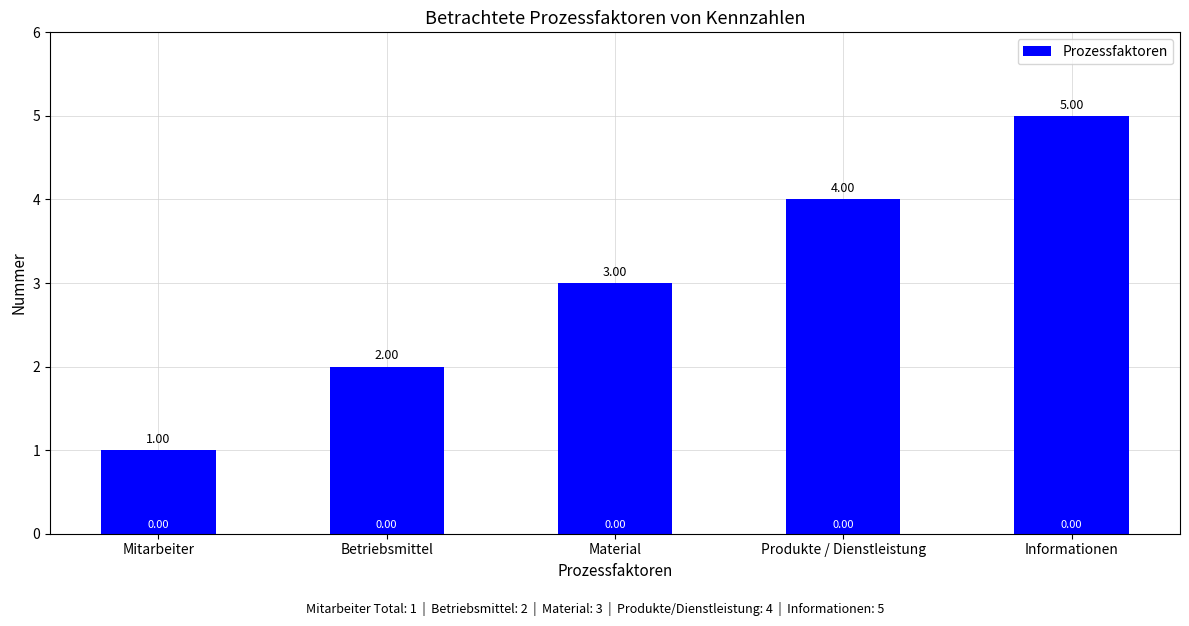

The chart shows a value of 1 at Mitarbeiter. True or false?

True